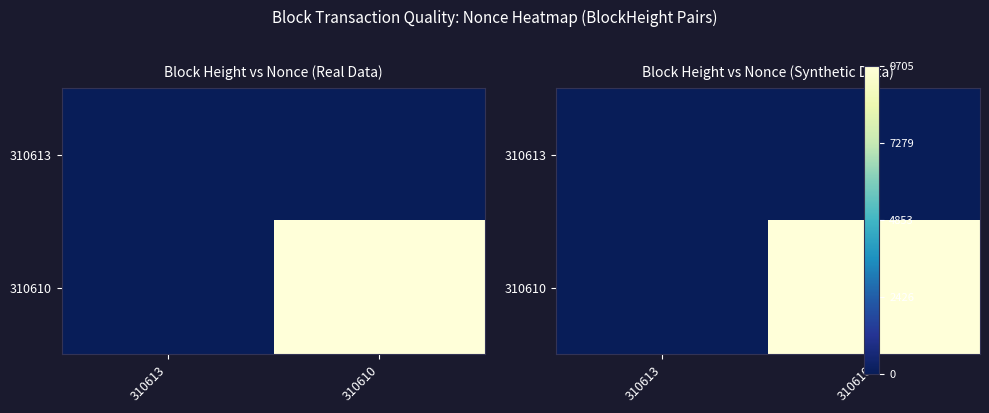

Which category has the highest value across all series?

310610